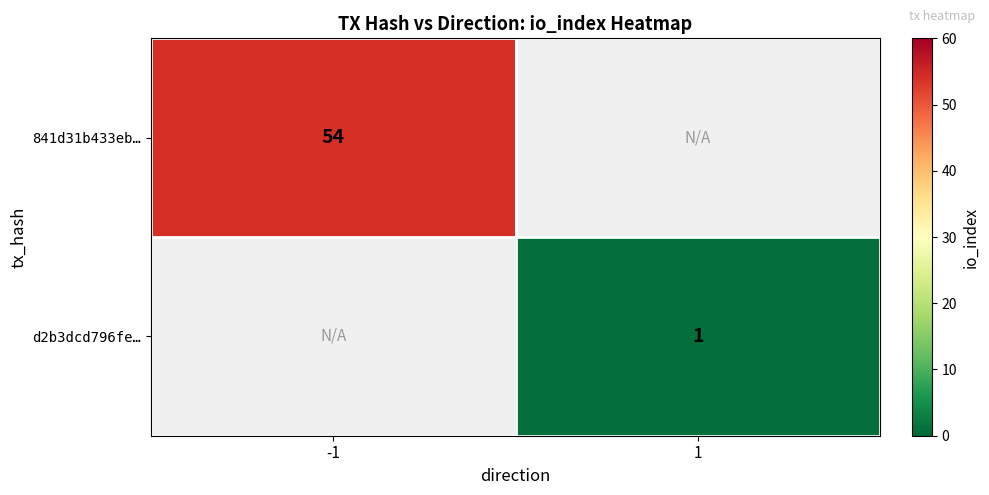

True or false: 841d31b433eb… has a value of 82 at -1.

False